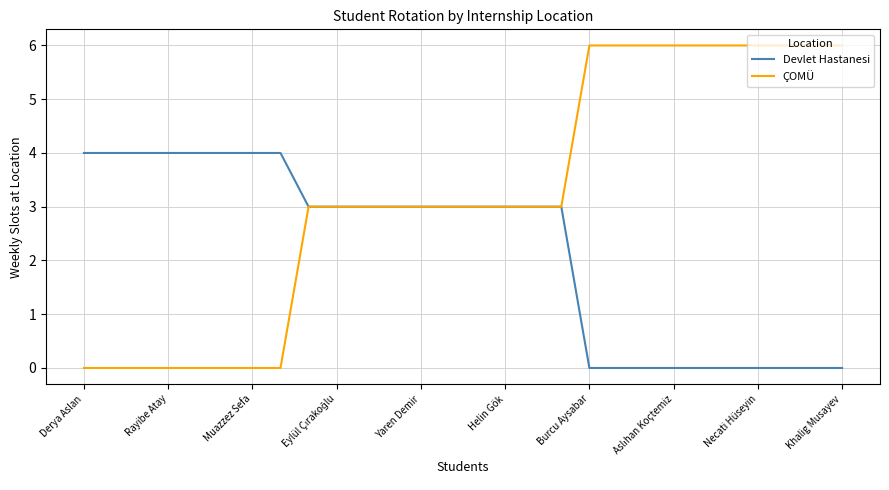

Which series has the largest range (max minus min)?

ÇOMÜ